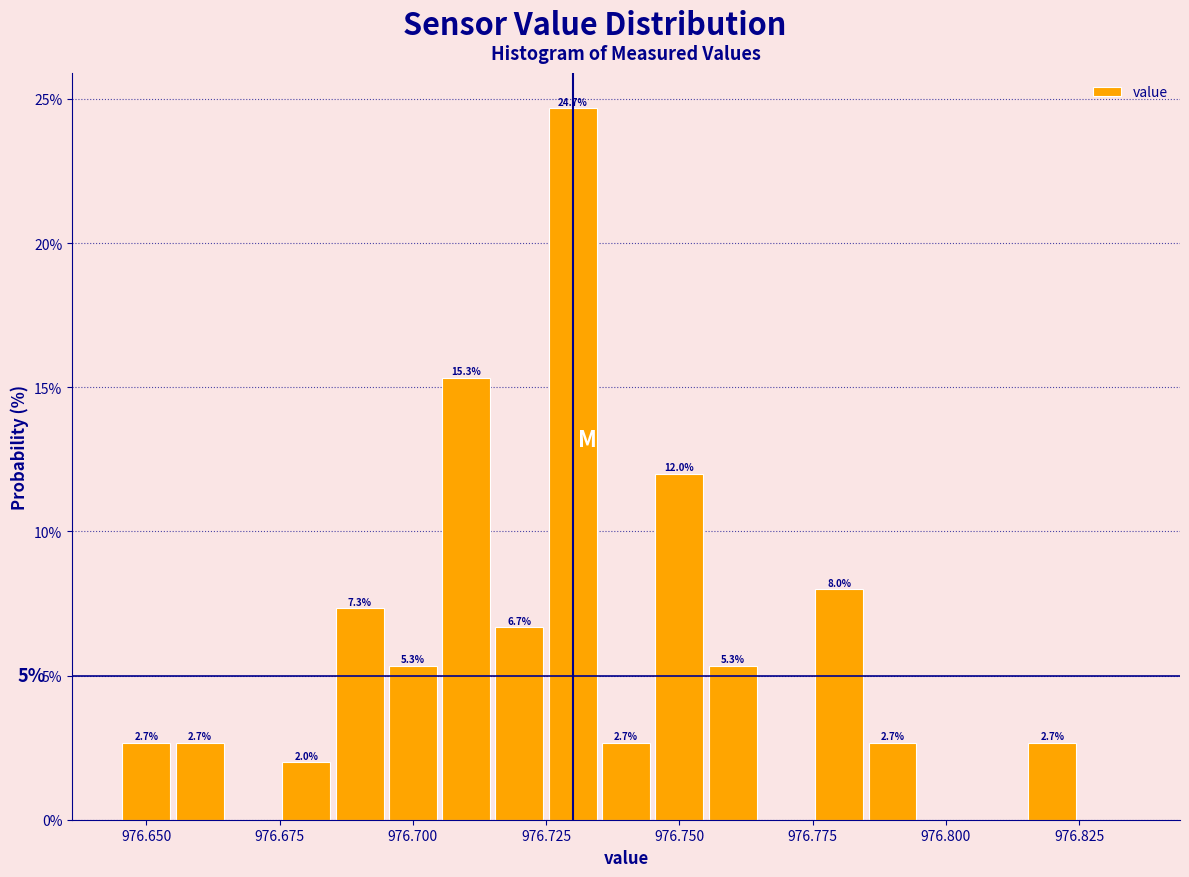

Read against the x-axis, roughly where is the centre of the tallest bar?

976.730